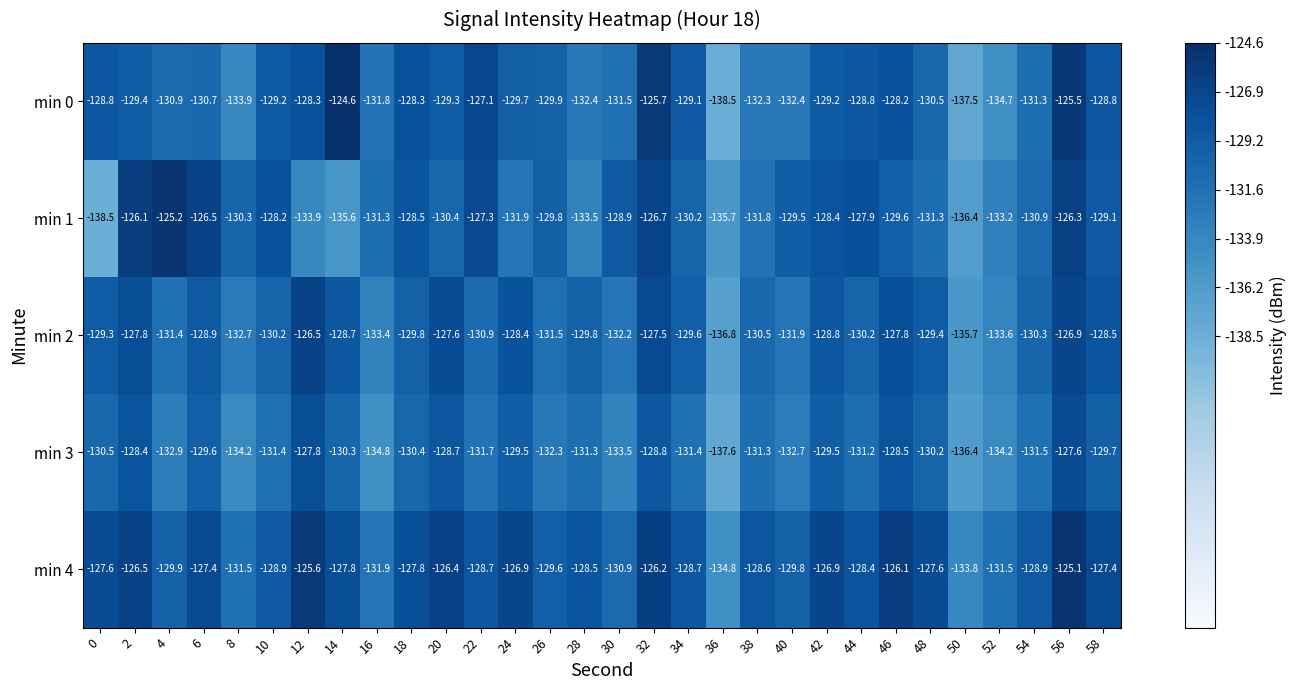

What is the difference between the highest and lowest values at 18?

2.6